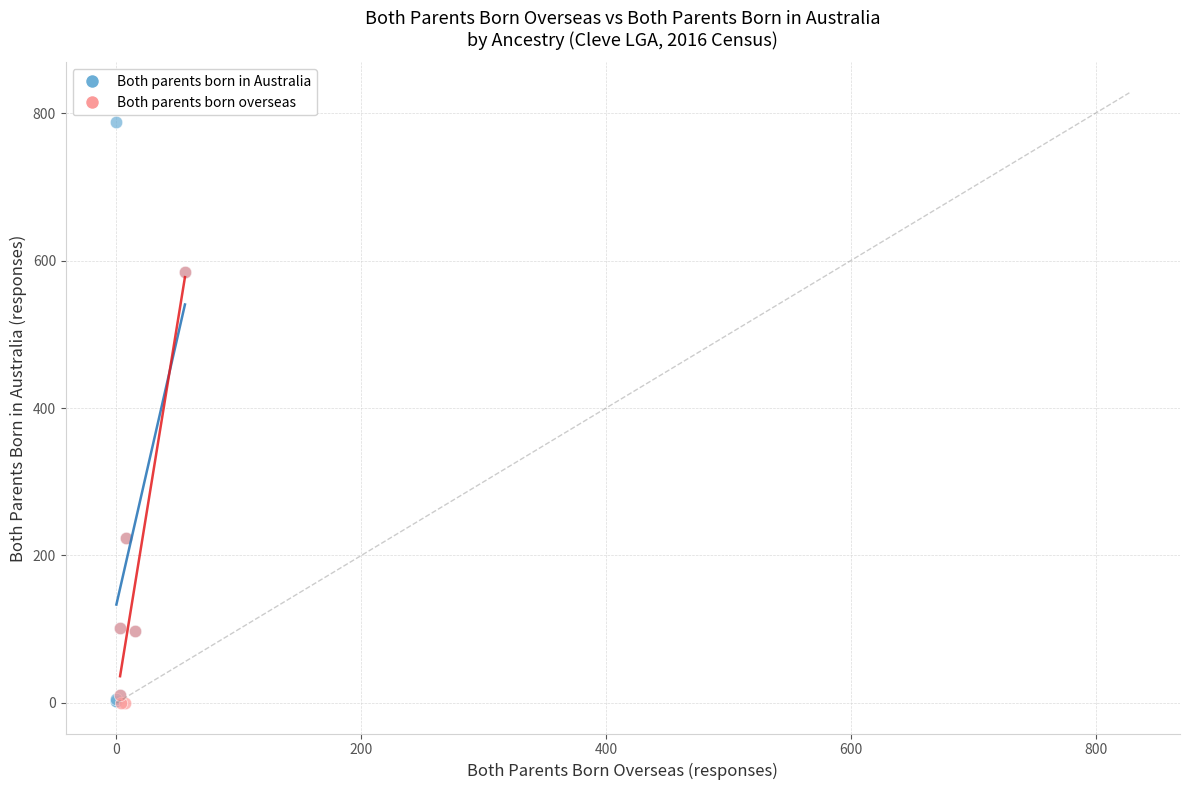

What are all the series names shown in the legend?

Both parents born in Australia, Both parents born overseas